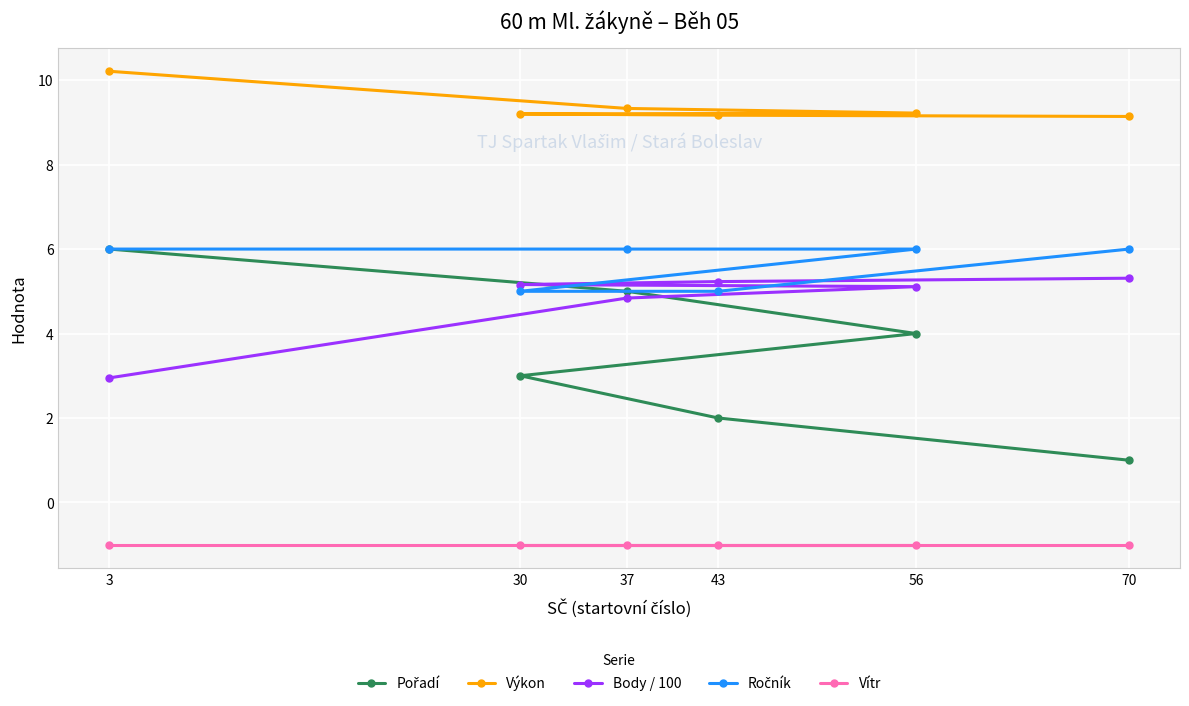

What is the sum of the Vítr values at 37 and 3?

-2.0